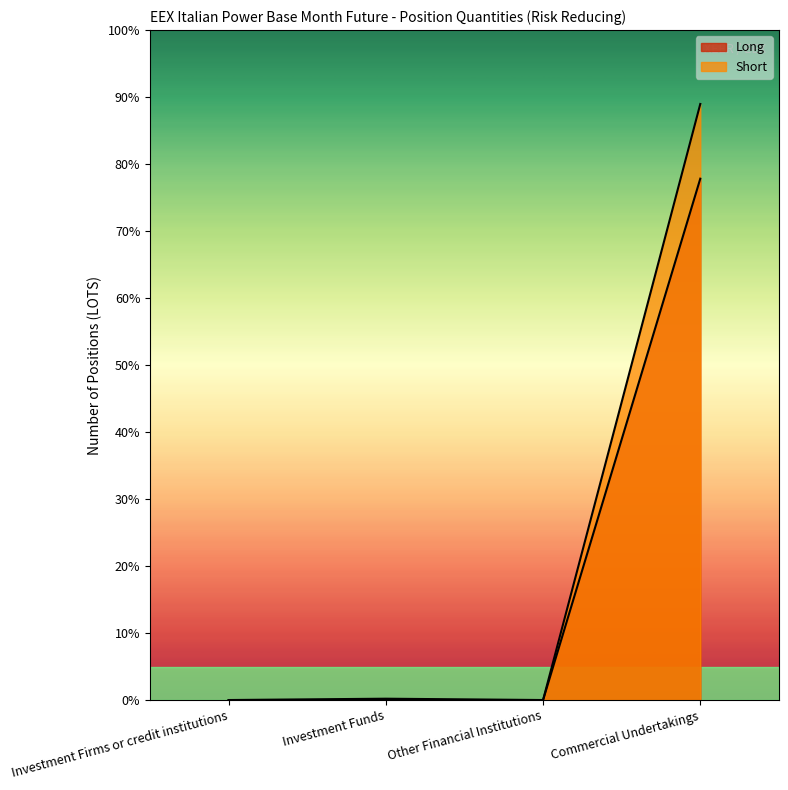

The Long series shows 7782 at Commercial Undertakings. True or false?

True